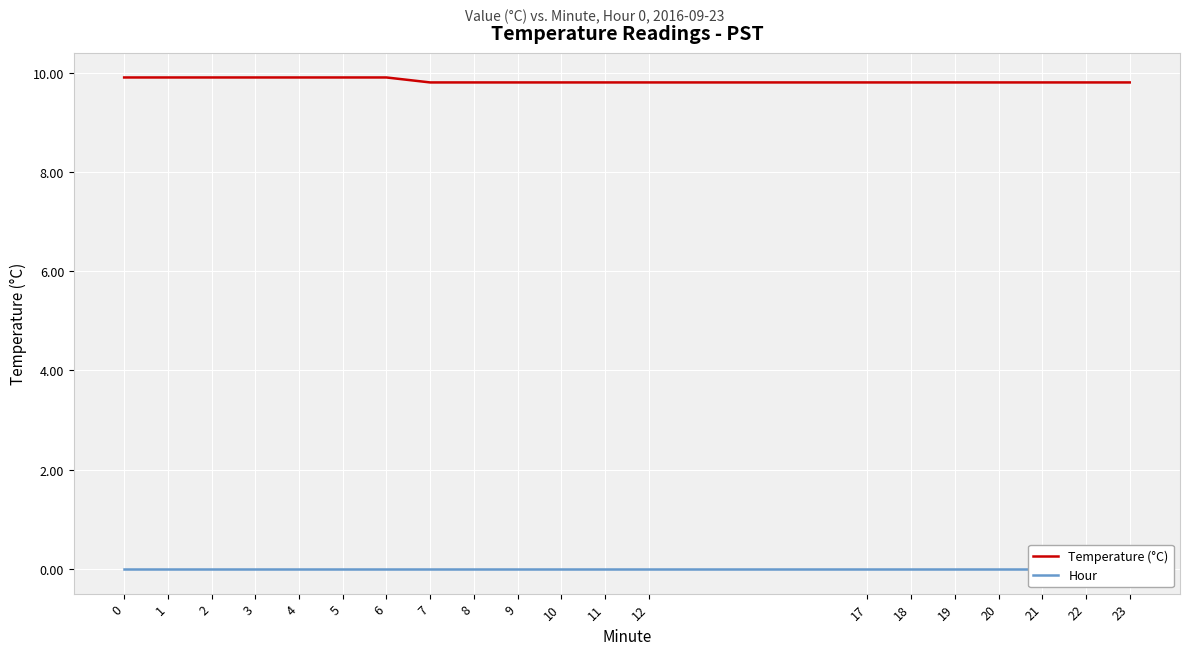

True or false: Temperature (°C) and Hour intersect in this chart.

False